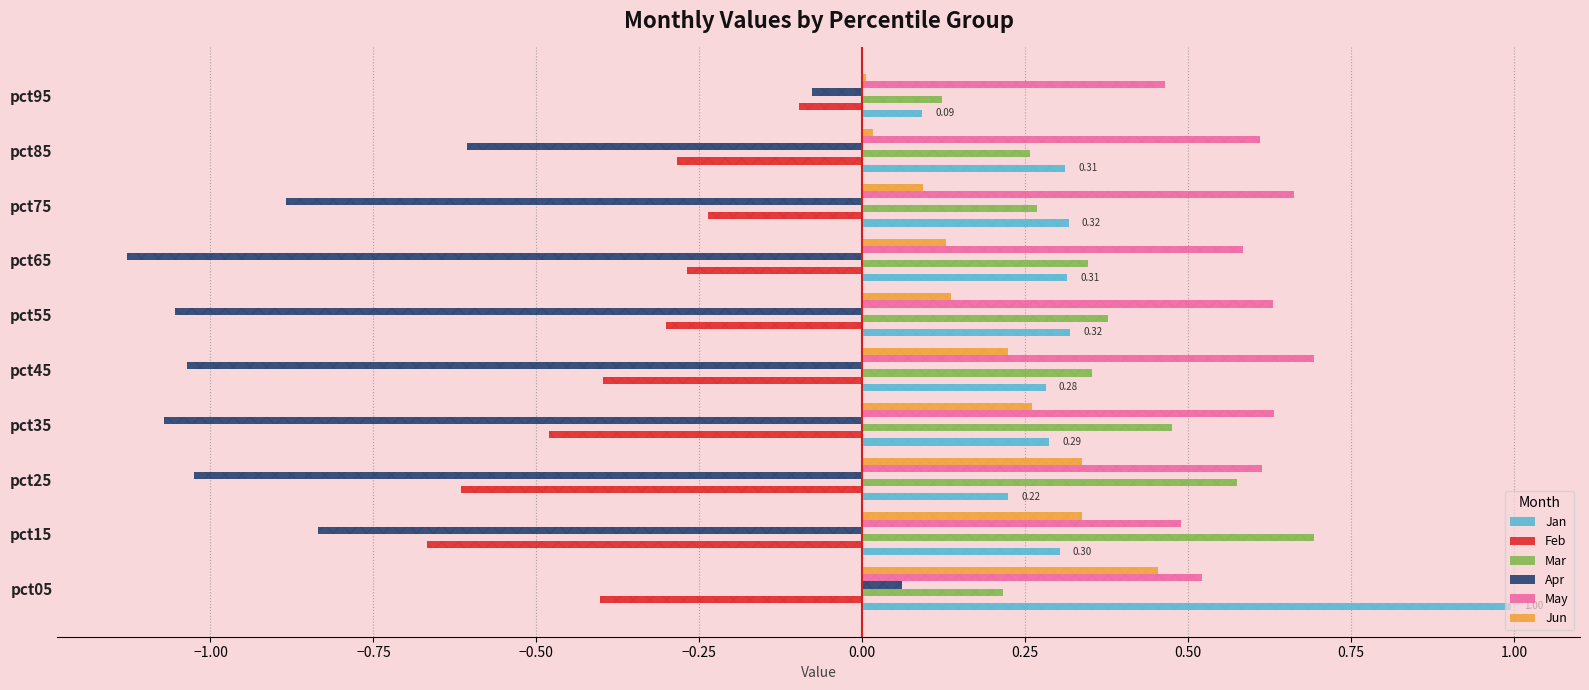

Between pct65 and pct95, which series saw the biggest shift?

Apr